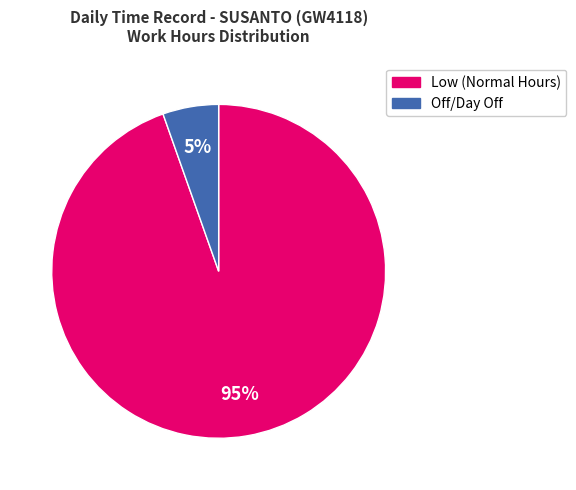

How many segments does this pie chart have?

2